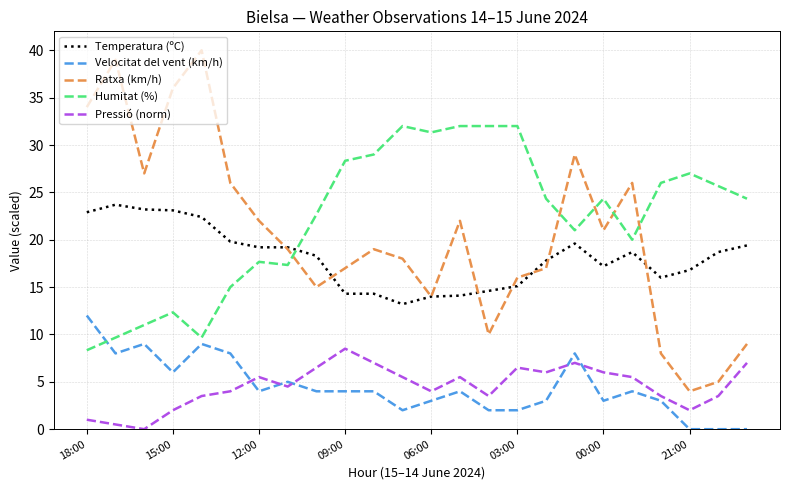

True or false: Humitat (%) and Ratxa (km/h) intersect in this chart.

True